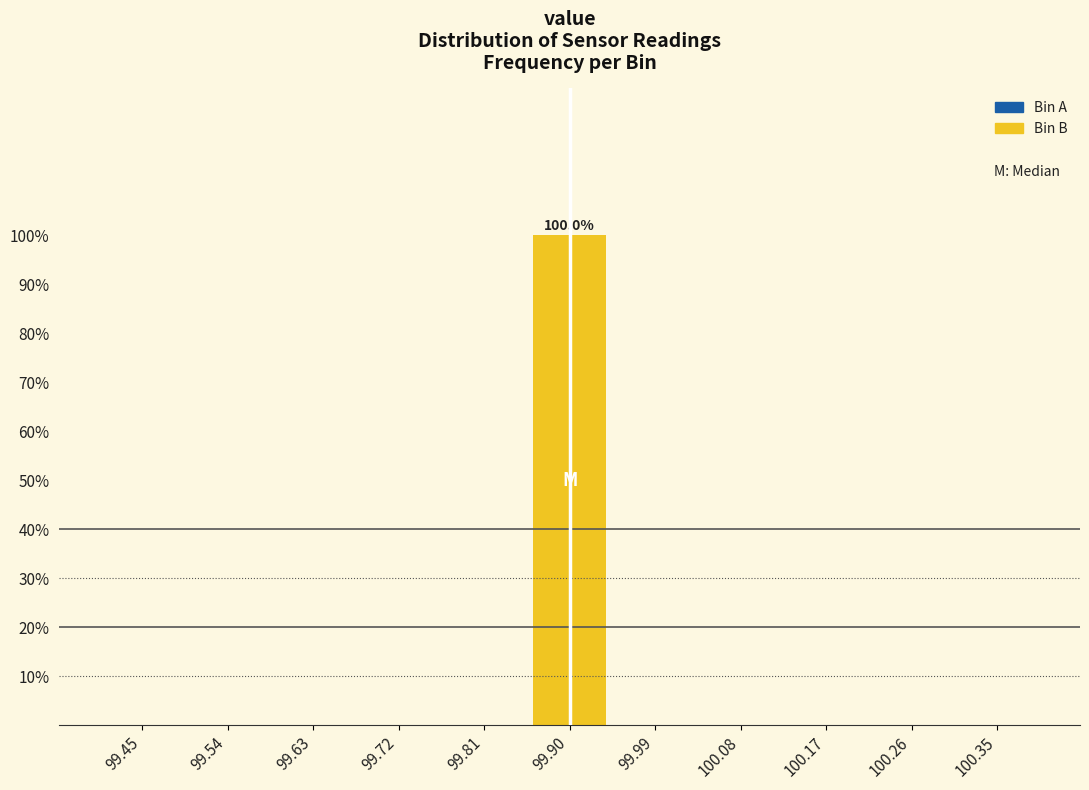

Which range on the x-axis has the tallest bar?

99.85 to 99.95